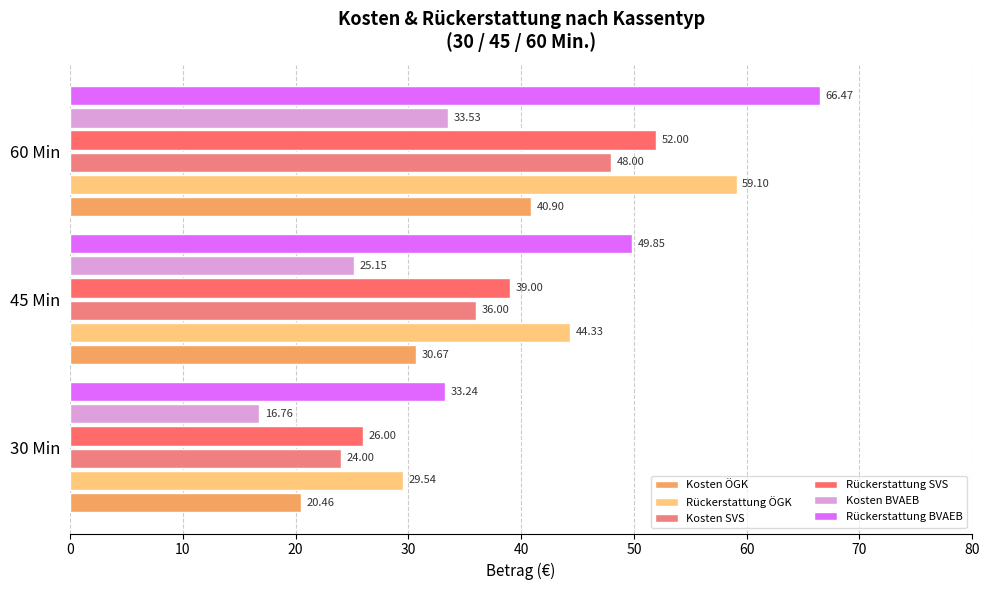

At how many categories does at least one series exceed 20?

3